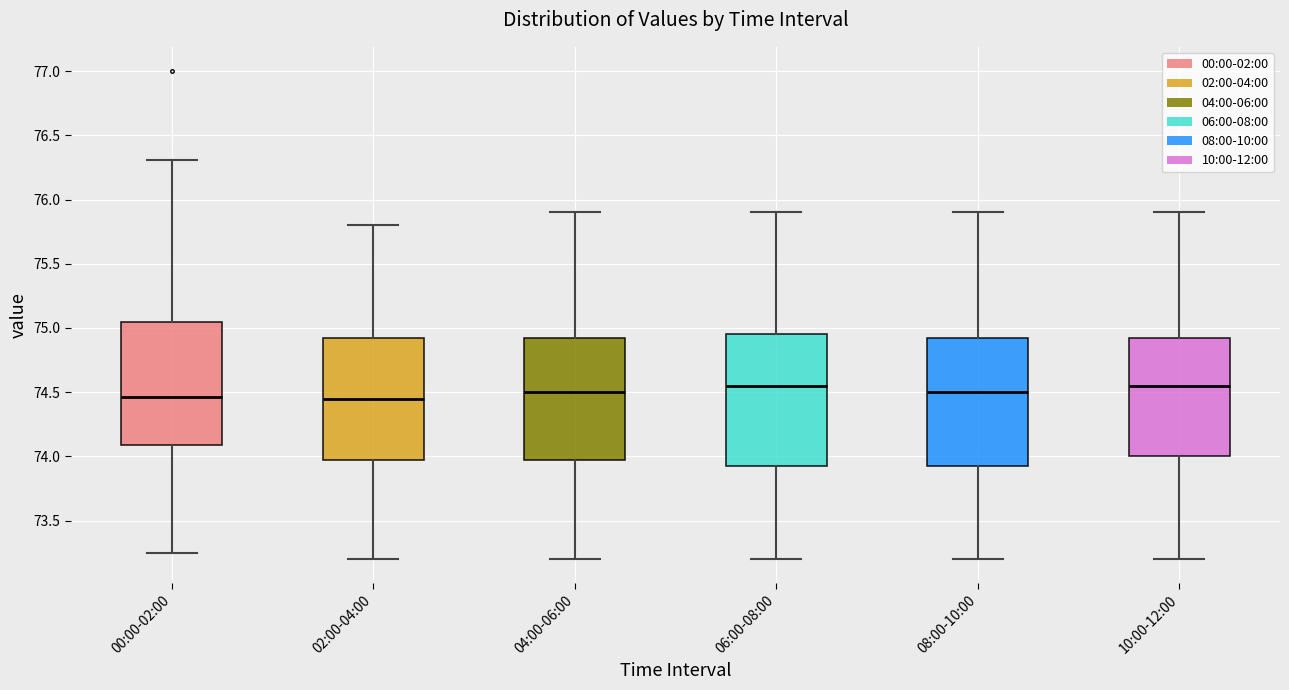

Reading left to right, transcribe this box plot: for each box, give where its median line is, the range the box spans, and where its two whiskers end, as read against the y-axis. The values are not printed on the chart, so give them approximately, as read against the axis.

00:00-02:00: median 74.45, box 74.10 to 75.05, whiskers 73.25 to 76.30
02:00-04:00: median 74.45, box 74.00 to 74.95, whiskers 73.20 to 75.80
04:00-06:00: median 74.50, box 74.00 to 74.95, whiskers 73.20 to 75.90
06:00-08:00: median 74.55, box 73.95 to 74.95, whiskers 73.20 to 75.90
08:00-10:00: median 74.50, box 73.95 to 74.95, whiskers 73.20 to 75.90
10:00-12:00: median 74.55, box 74.00 to 74.95, whiskers 73.20 to 75.90